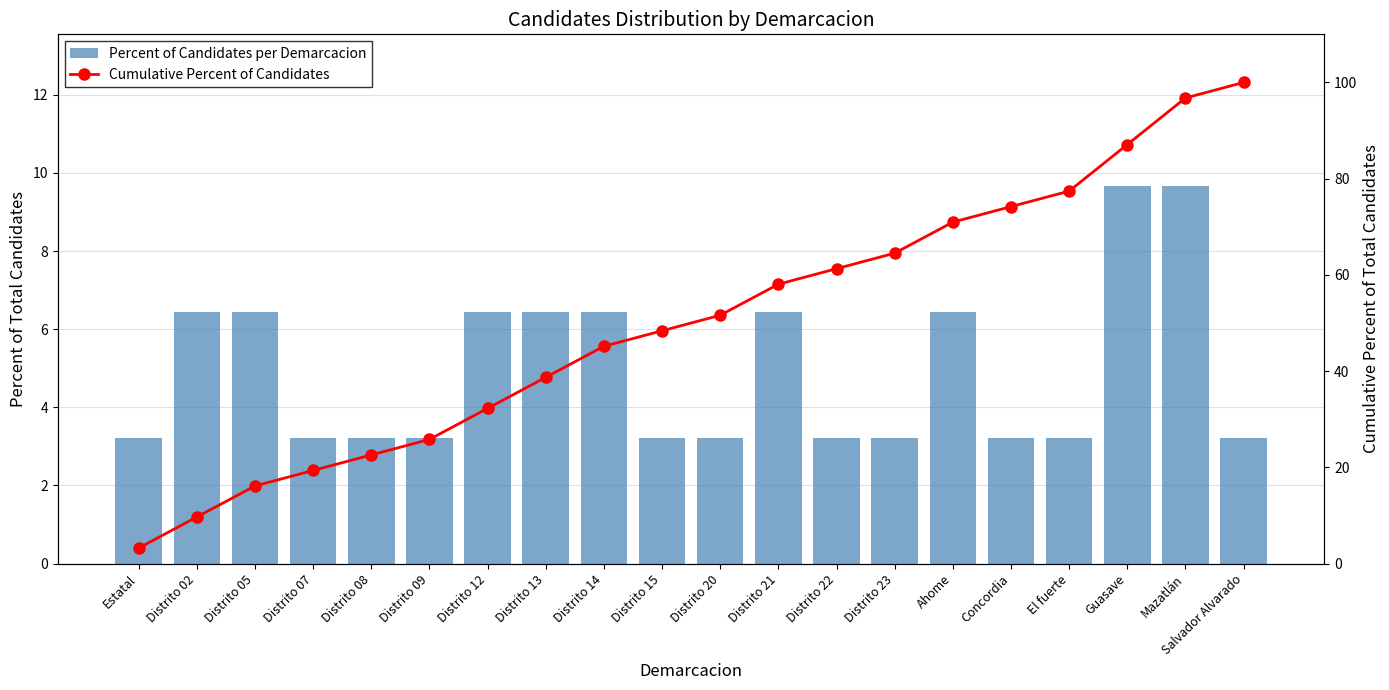

List the series in order of their overall mean, lowest first.

Percent of Candidates per Demarcacion, Cumulative Percent of Candidates